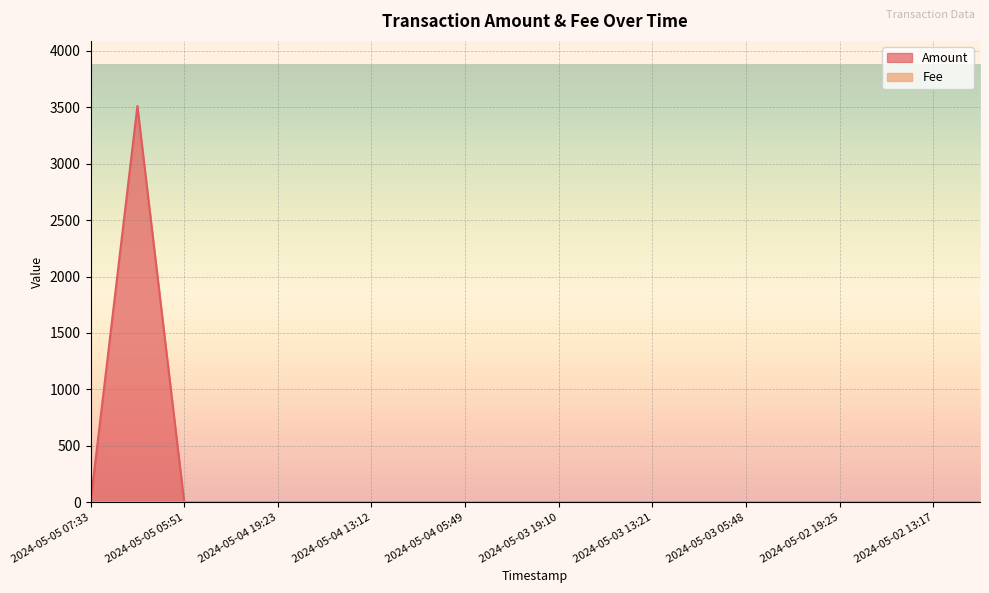

True or false: Amount and Fee cross at least once.

False